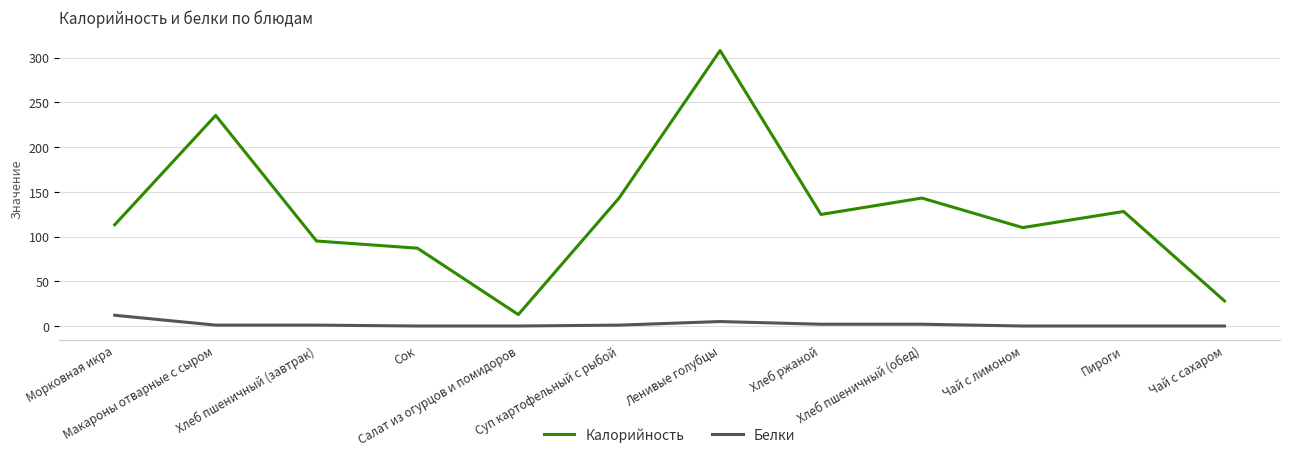

True or false: Калорийность and Белки intersect in this chart.

False